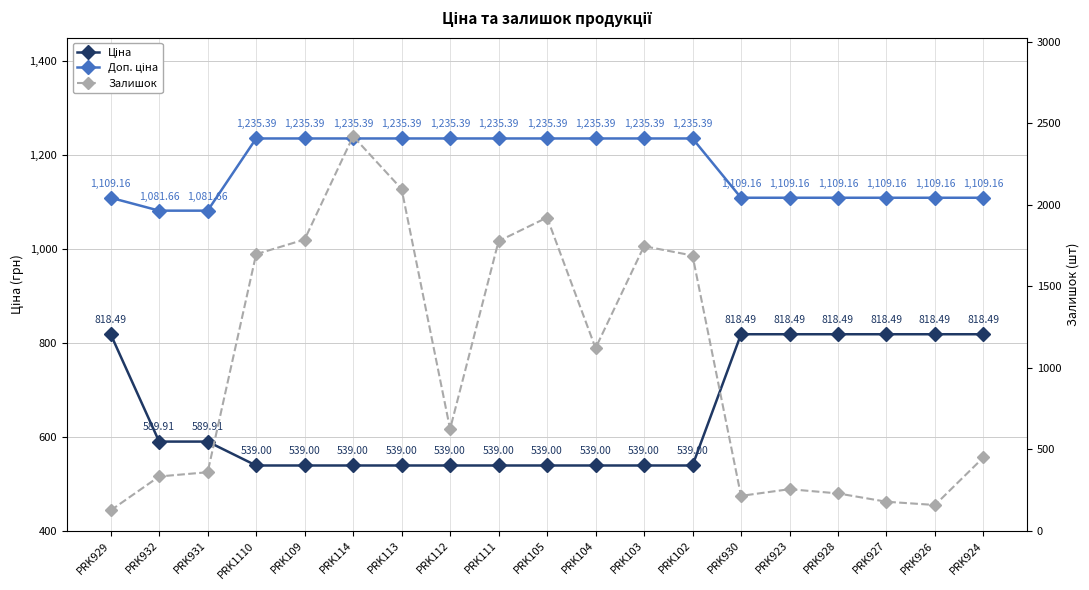

Rank the series at PRK926 from highest to lowest value.

Доп. ціна, Ціна, Залишок